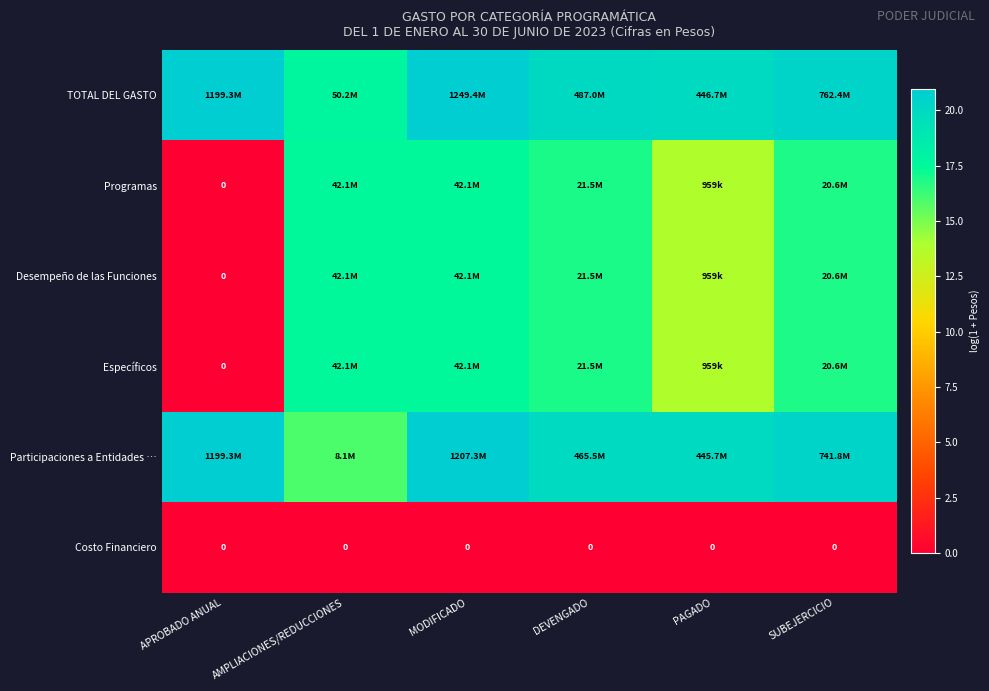

At PAGADO, list the series in order from smallest to largest.

Costo Financiero, Programas, Desempeño de las Funciones, Específicos, Participaciones a Entidades …, TOTAL DEL GASTO